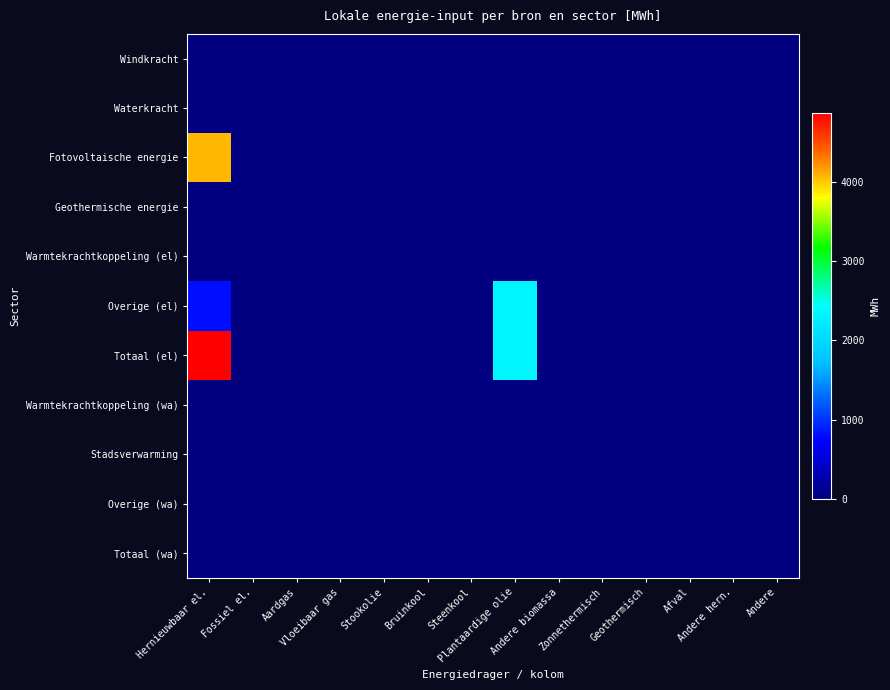

Which series has the largest total across all categories?

Totaal (el)